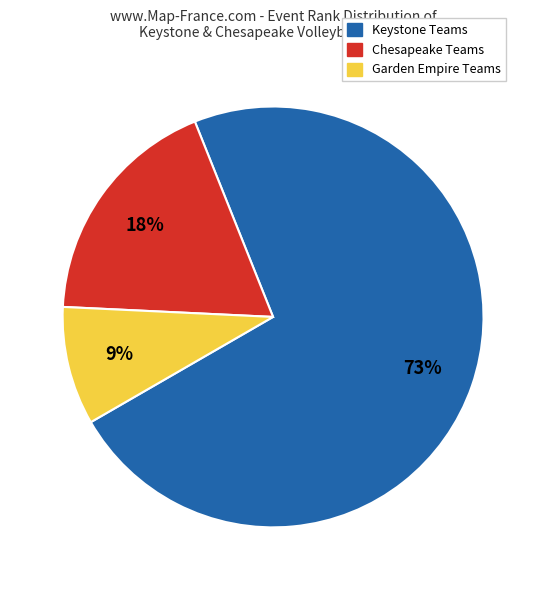

Does any single category account for the majority?

Yes